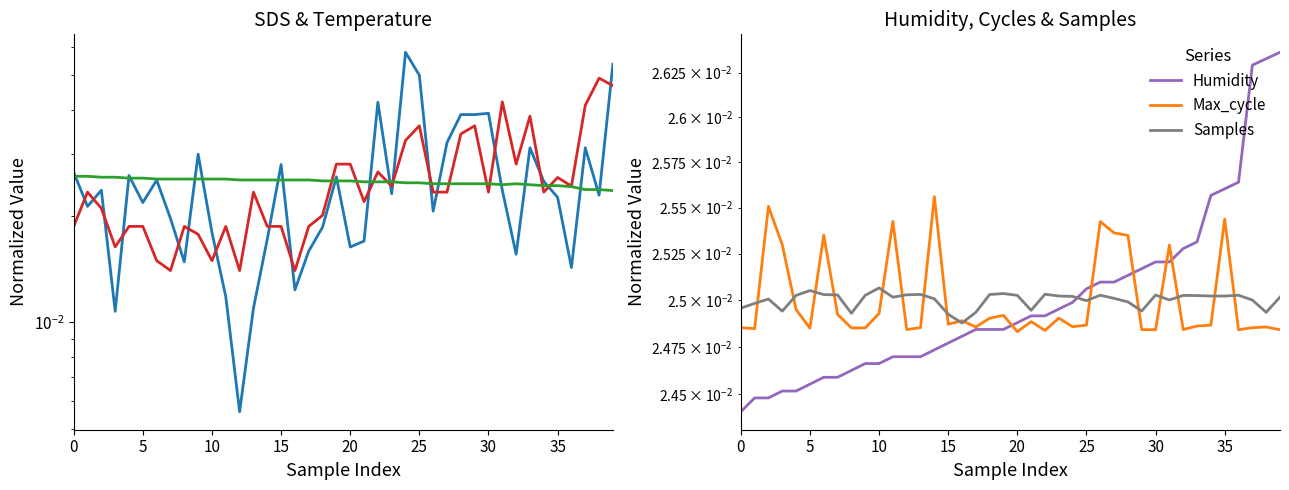

At which category is the sum across all series the highest?

39